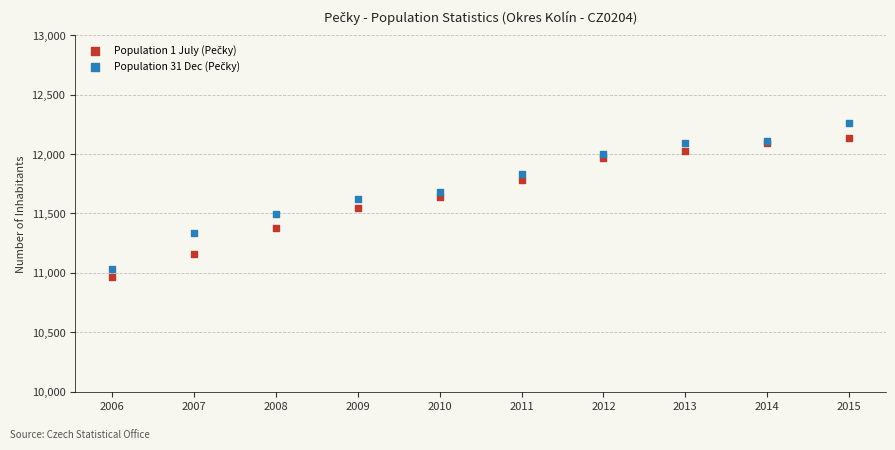

What is the X range (max minus min) for the scatter plot?

9